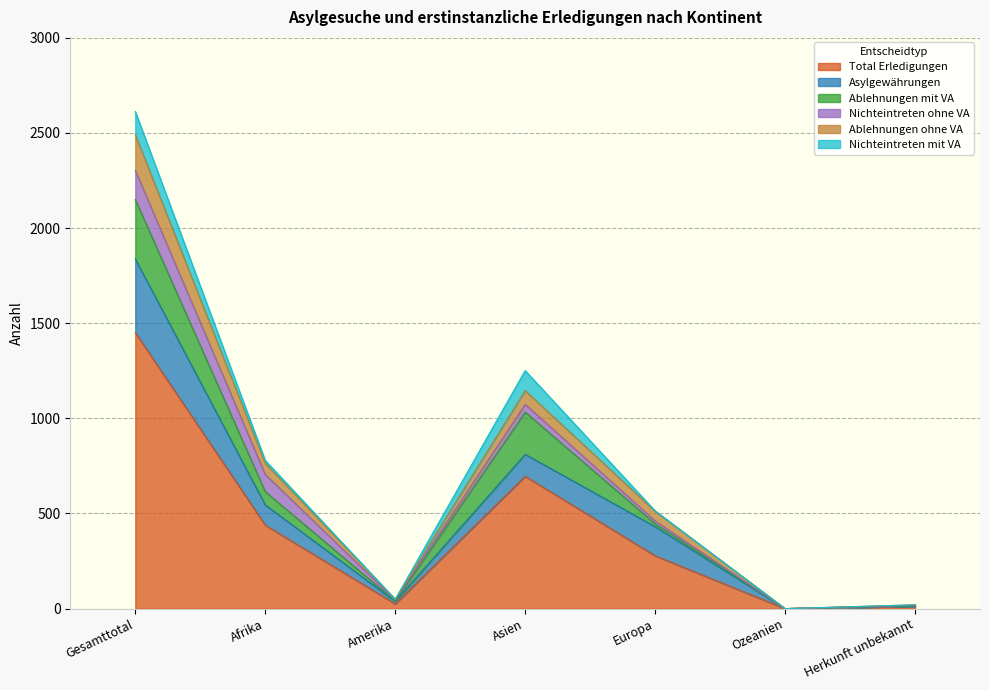

True or false: Total Erledigungen and Nichteintreten mit VA cross at least once.

False